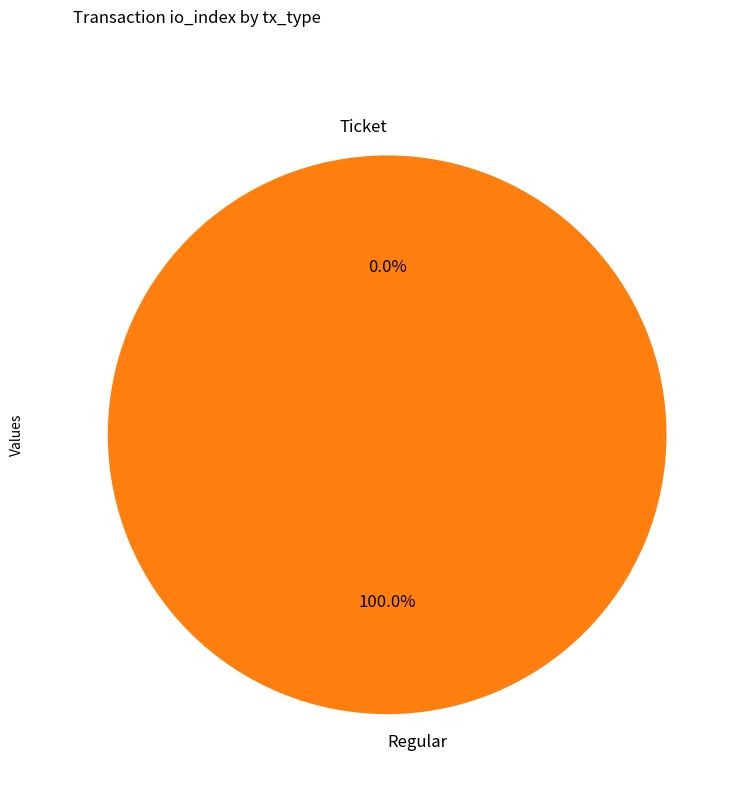

True or false: Regular accounts for 100% of the total.

True